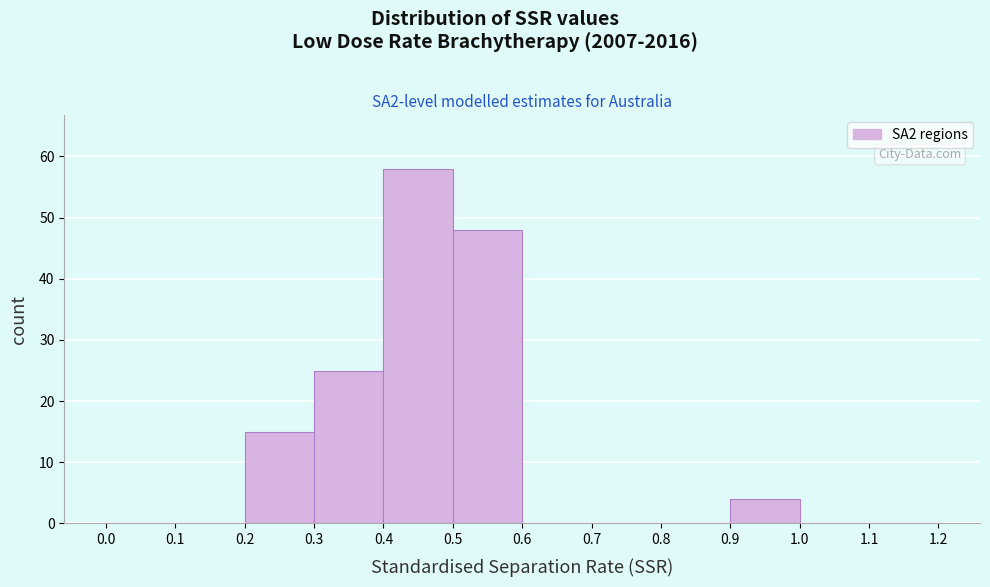

Reading left to right, transcribe this chart: for each bar, give the range it covers on the x-axis and its height. The values are not printed on the chart, so give them approximately, as read against the axis.

0.0 to 0.1: 0
0.1 to 0.2: 0
0.2 to 0.3: 15
0.3 to 0.4: 25
0.4 to 0.5: 58
0.5 to 0.6: 48
0.6 to 0.7: 0
0.7 to 0.8: 0
0.8 to 0.9: 0
0.9 to 1.0: 4
1.0 to 1.1: 0
1.1 to 1.2: 0